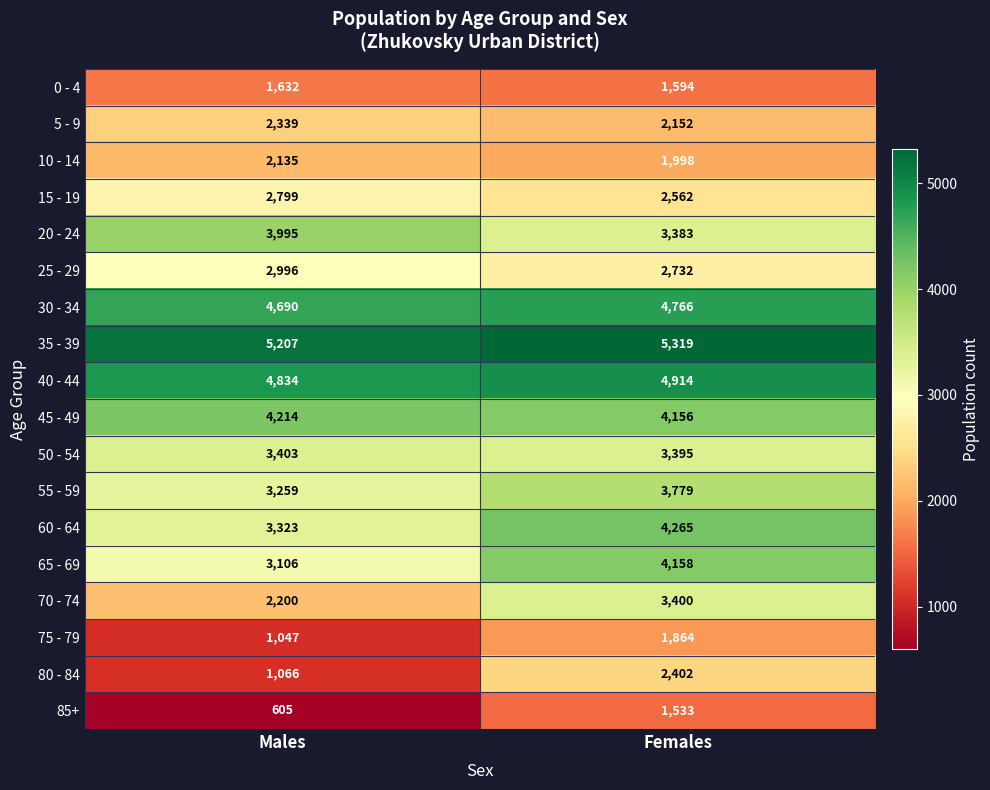

At which category is the sum across all series the highest?

Females